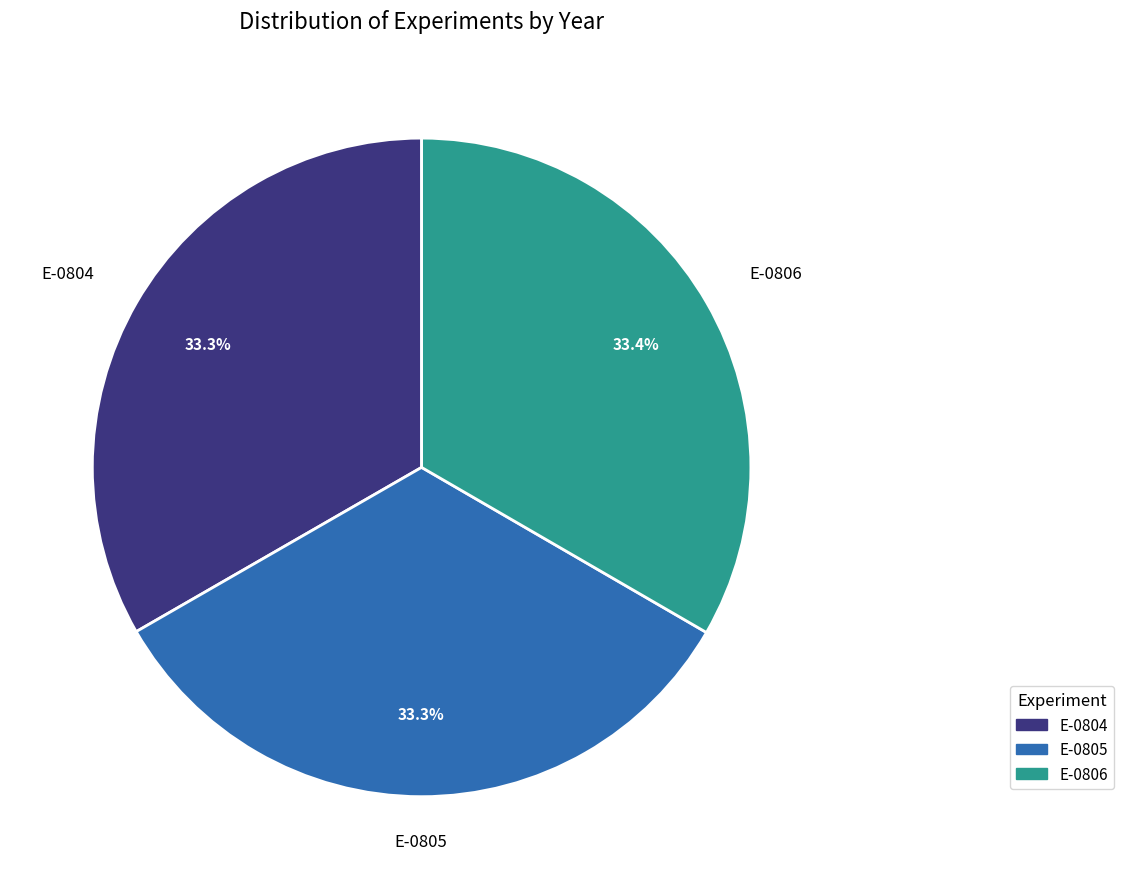

What percentage is the E-0806 slice, to the nearest percent?

33%